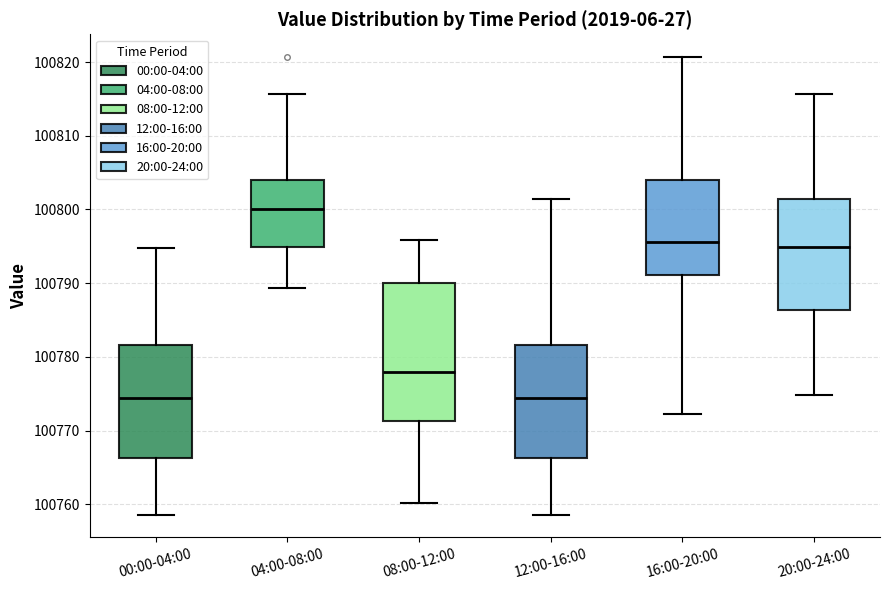

Comparing the boxes themselves (not the whiskers), which one is the tallest?

08:00-12:00